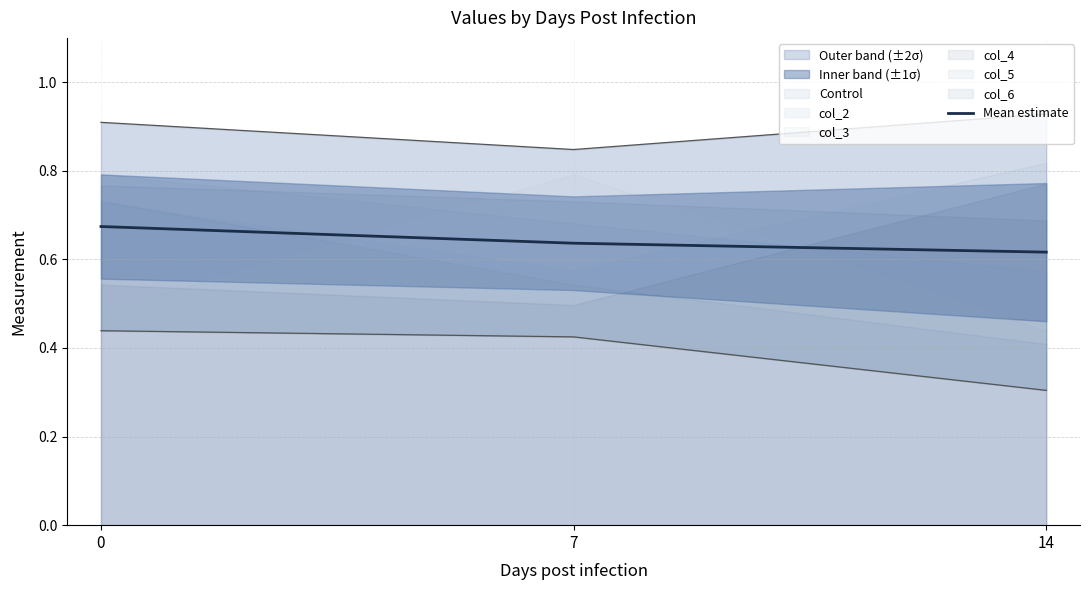

At which category does the chart reach its minimum across all series?

14